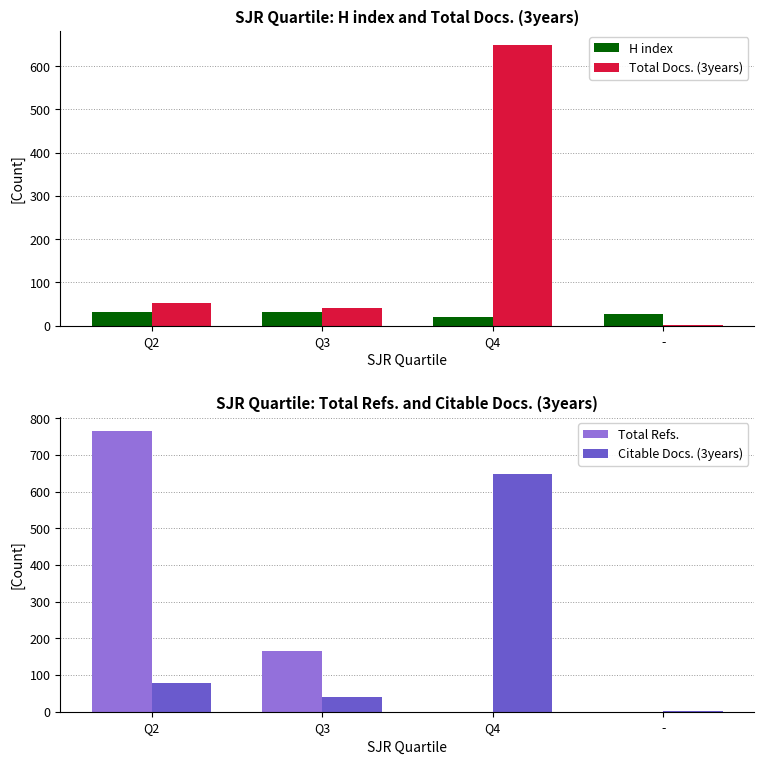

At how many categories does at least one series exceed 218?

2